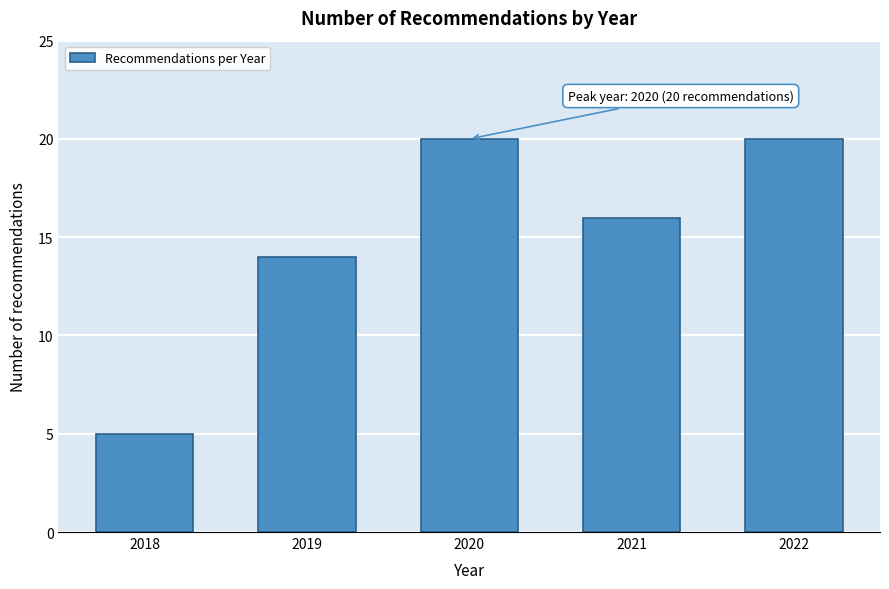

Reading right to left, transcribe all the data shown in this chart.

20	16	20	14	5